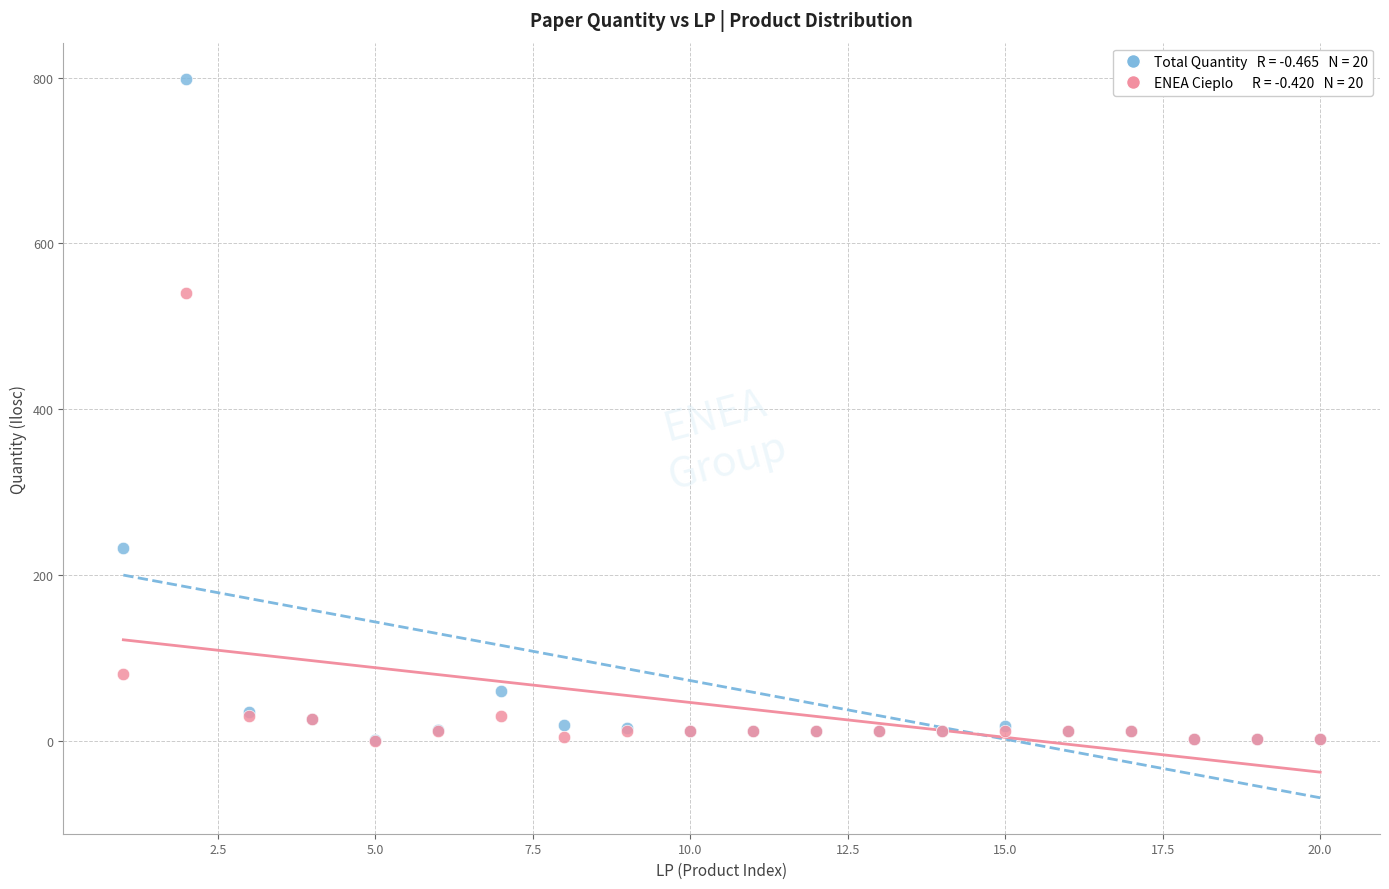

Across all series, what Y value is closest to 399?

540